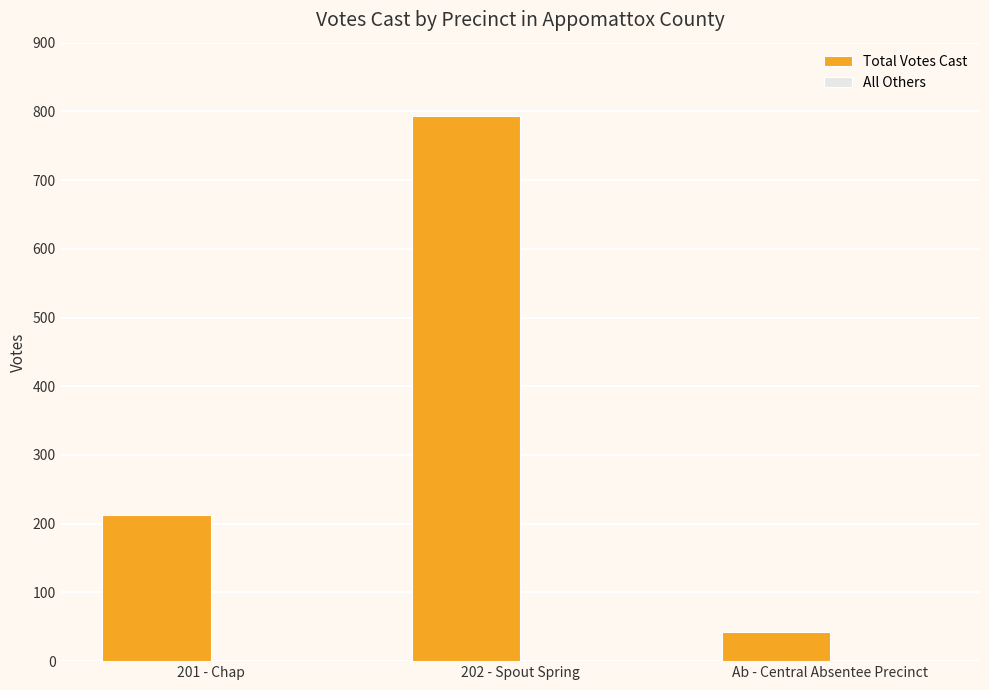

At which label is the value closest to 418?

201 - Chap